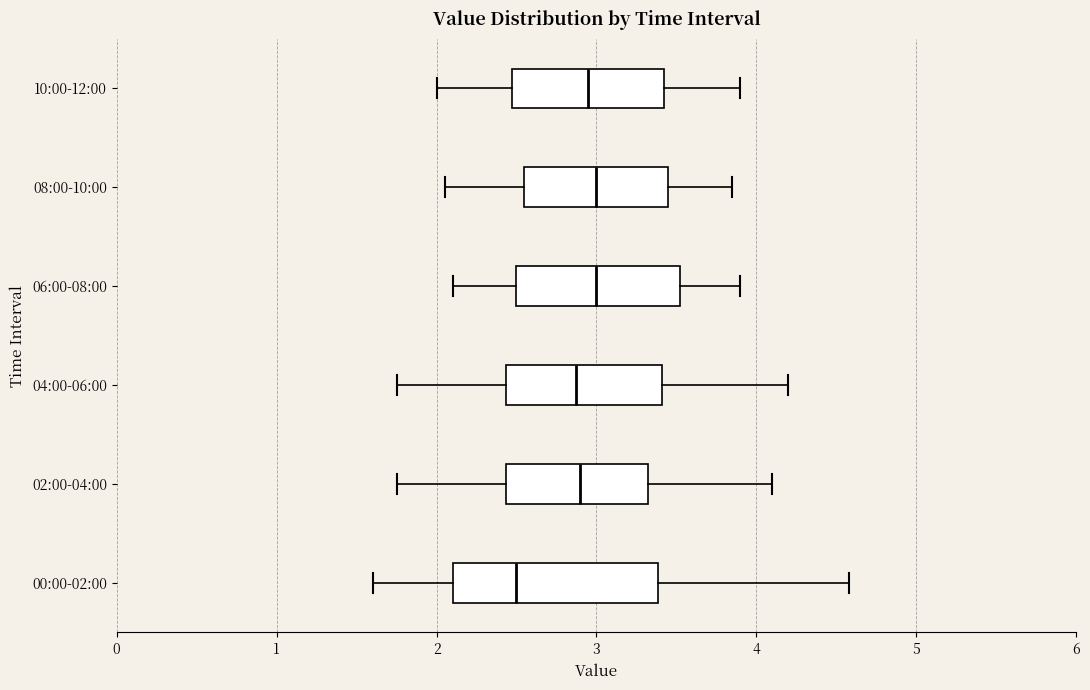

Reading bottom to top, transcribe this box plot: for each box, give where its median line is, the range the box spans, and where its two whiskers end, as read against the x-axis. The values are not printed on the chart, so give them approximately, as read against the axis.

00:00-02:00: median 2.5, box 2.1 to 3.4, whiskers 1.6 to 4.6
02:00-04:00: median 2.9, box 2.4 to 3.3, whiskers 1.8 to 4.1
04:00-06:00: median 2.9, box 2.4 to 3.4, whiskers 1.8 to 4.2
06:00-08:00: median 3.0, box 2.5 to 3.5, whiskers 2.1 to 3.9
08:00-10:00: median 3.0, box 2.6 to 3.5, whiskers 2.1 to 3.9
10:00-12:00: median 3.0, box 2.5 to 3.4, whiskers 2.0 to 3.9